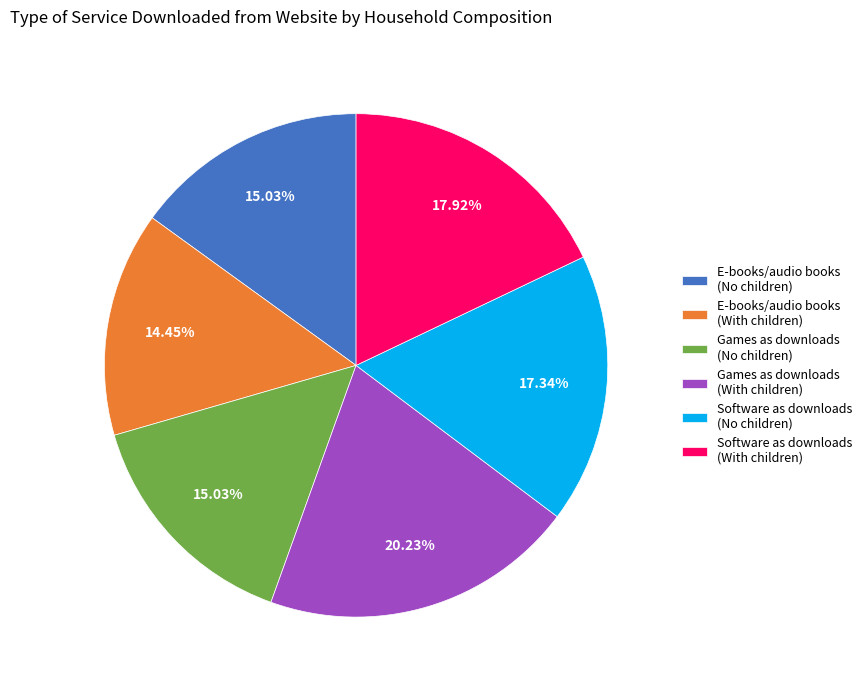

How many slices are in this pie chart?

6